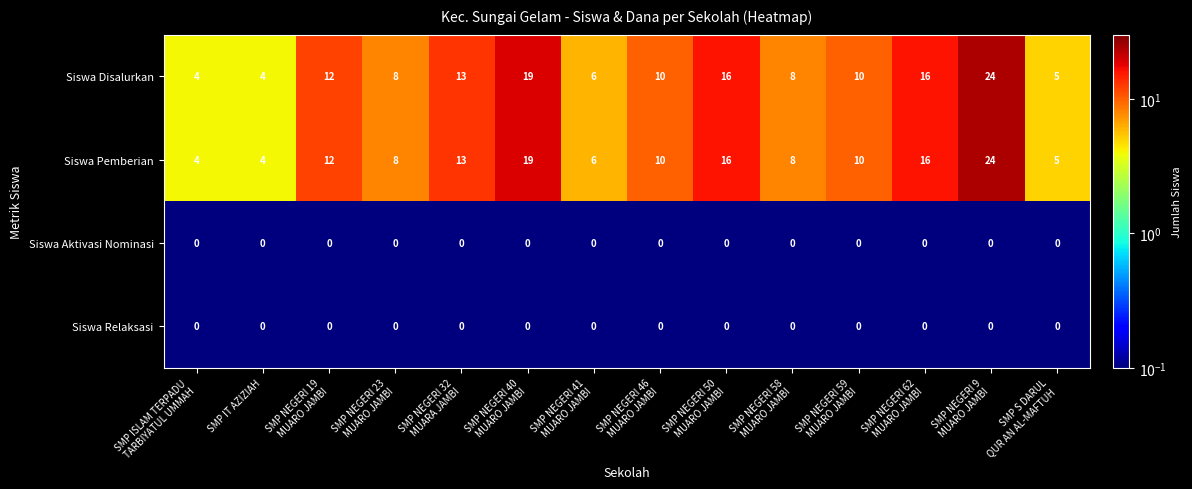

At how many categories does at least one series exceed 7?

10